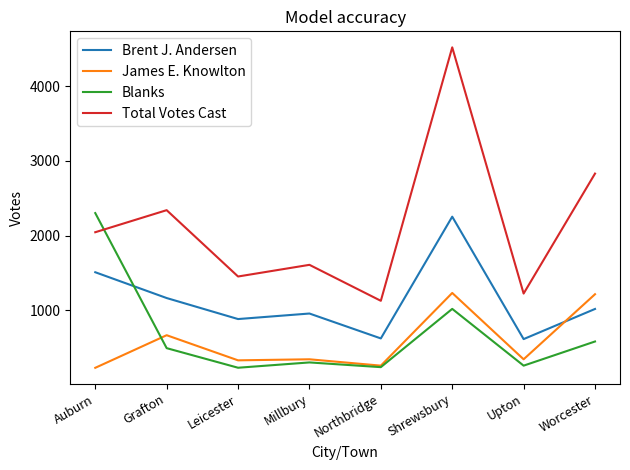

After their last crossing, which series has the higher values: Brent J. Andersen or James E. Knowlton?

James E. Knowlton